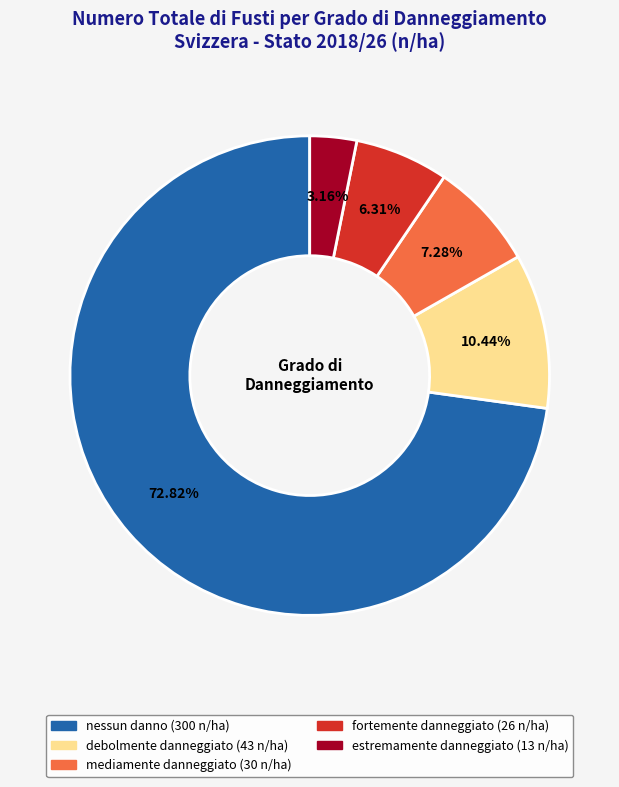

Is there a majority slice in this chart?

Yes